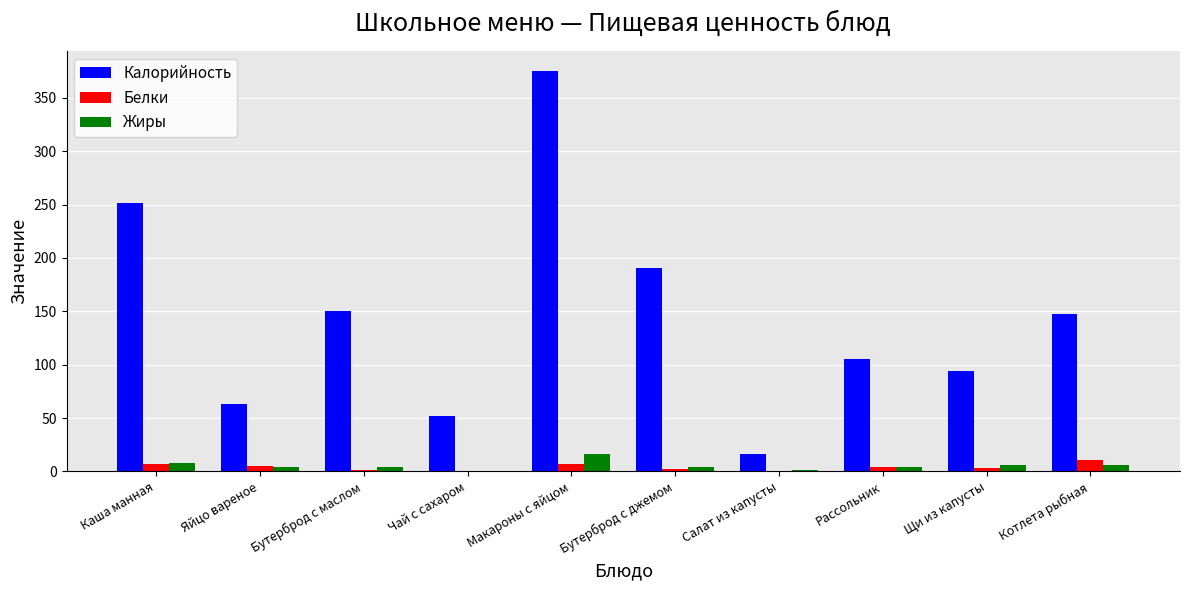

At which category is the sum across all series the highest?

Макароны с яйцом